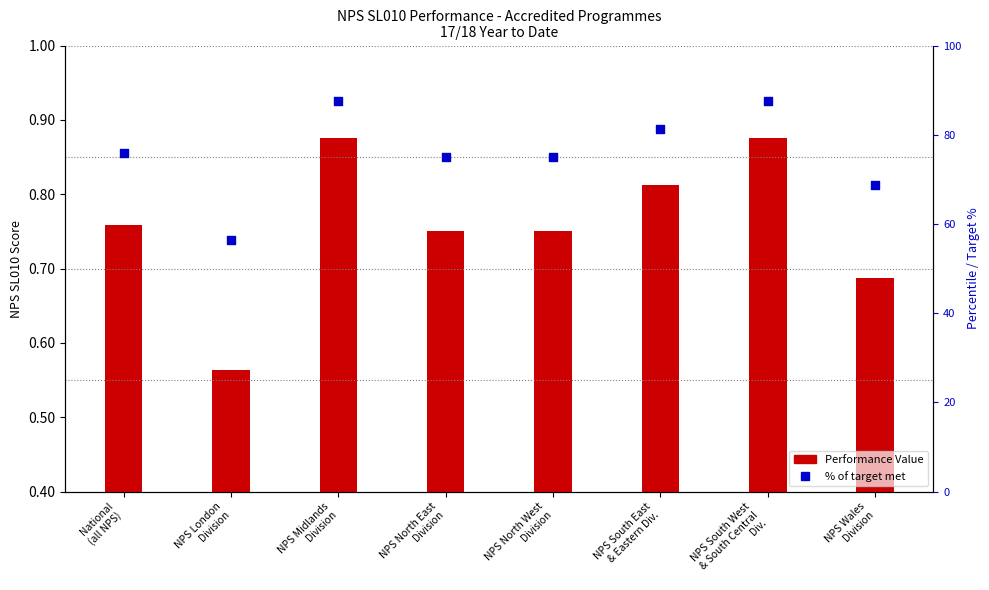

Which series reaches the minimum Y coordinate?

Performance Value